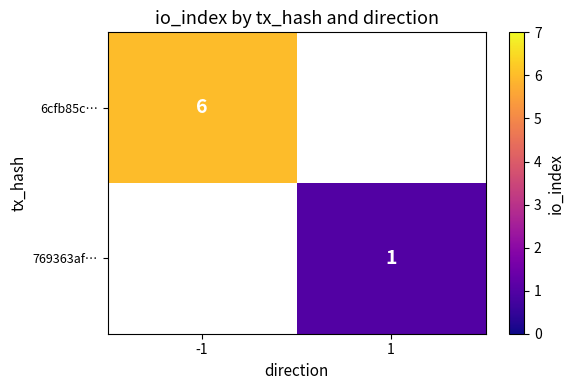

Is it true that 769363af… equals 0 at 1?

False